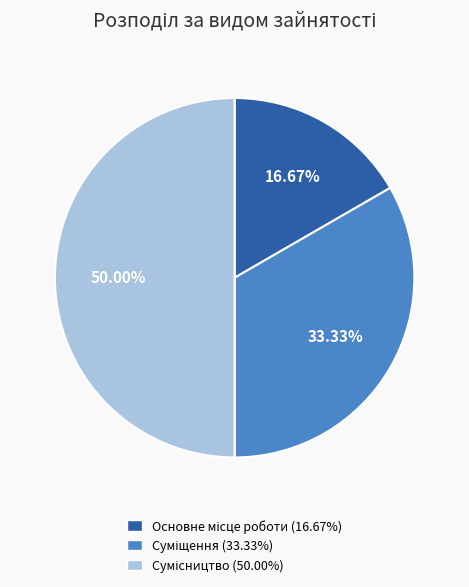

What is the total percentage of Сумісництво and Основне місце роботи?

66.7%